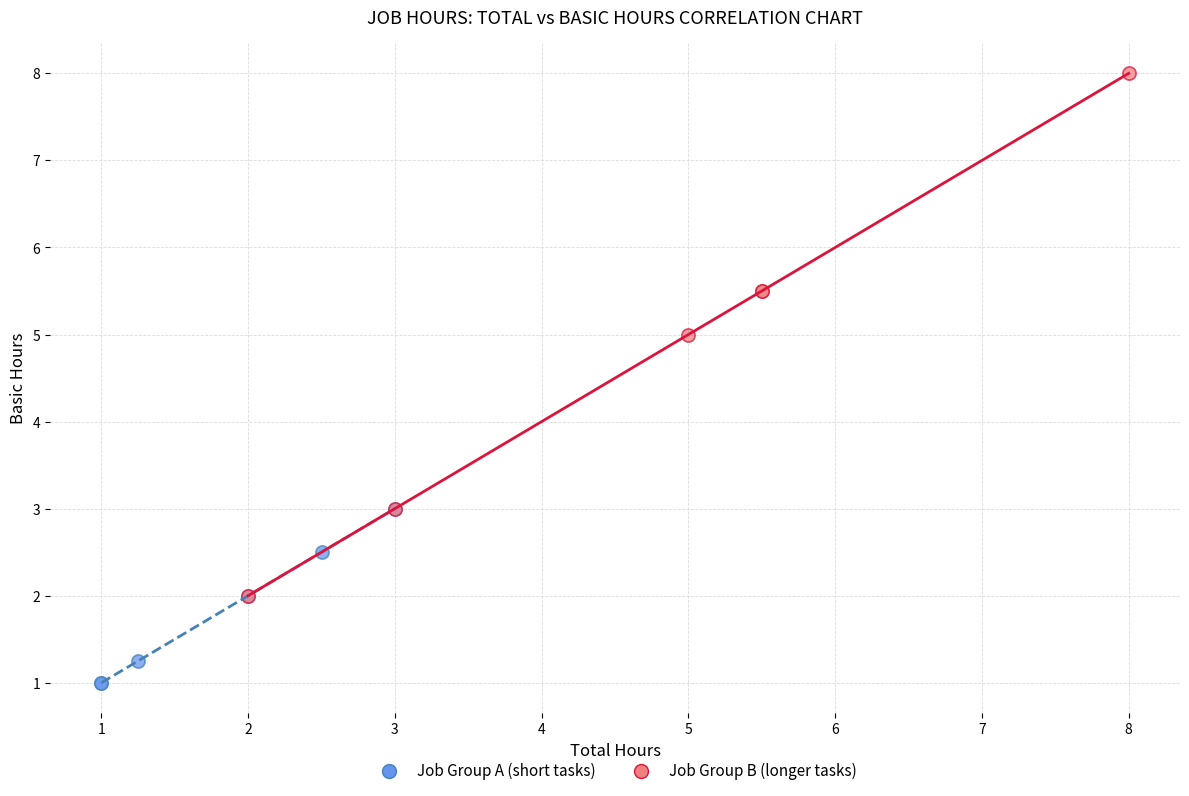

Which series has the largest Y range (max minus min)?

Job Group B (longer tasks)